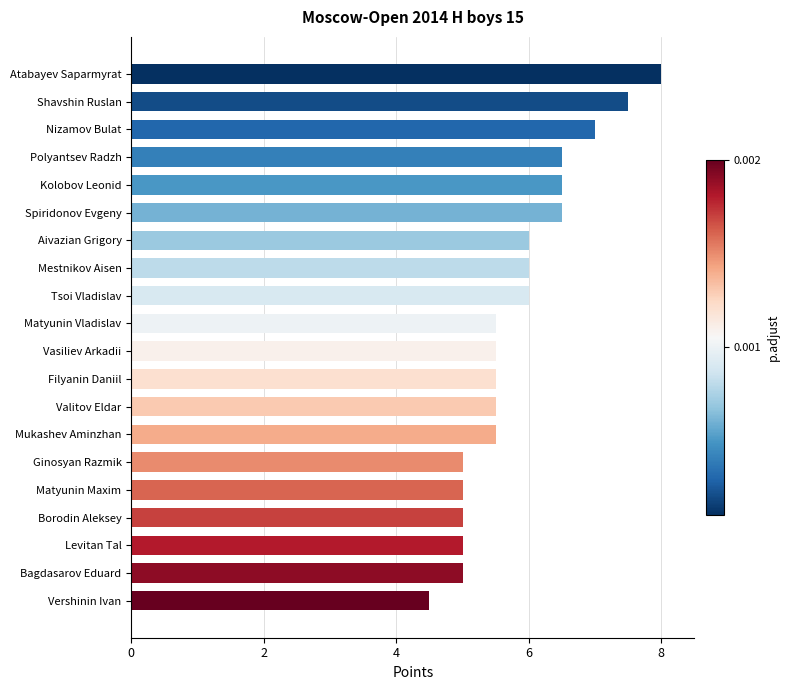

Is it true that the value at Kolobov Leonid is 10.6?

False